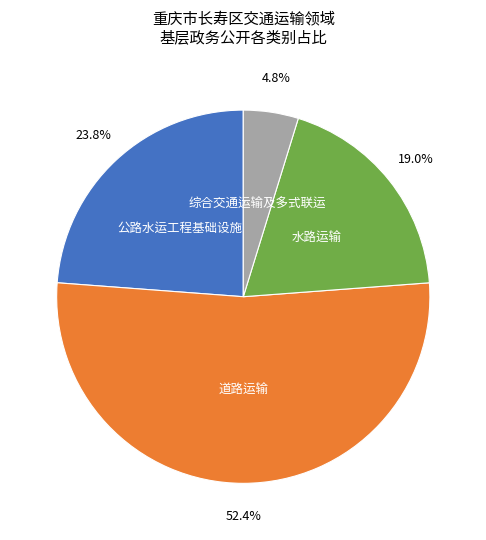

To the nearest percent, what is the average slice percentage?

25%